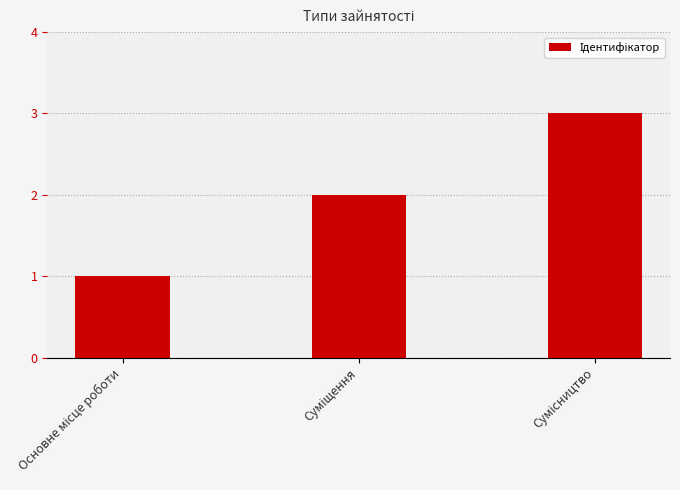

Does the chart contain stacked bars?

No